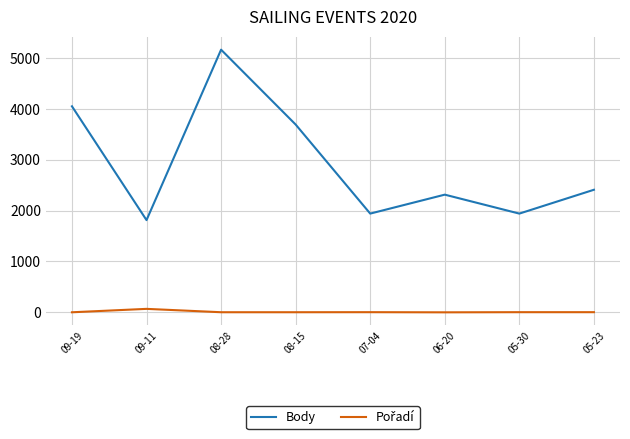

Which series changed the most between 09-11 and 05-23?

Body